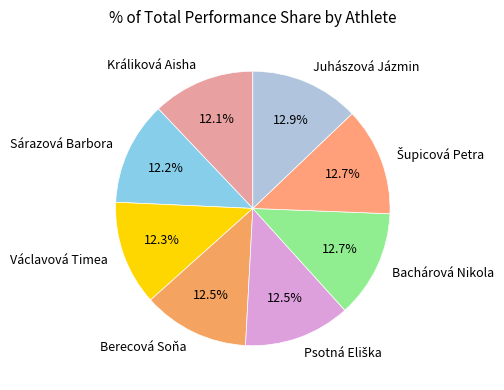

How many slices are in this pie chart?

8